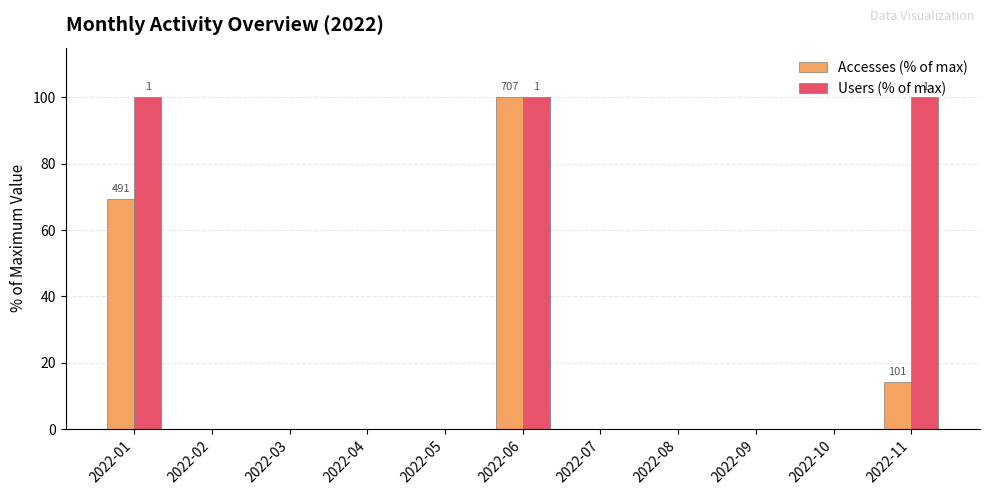

Where is Accesses (% of max) nearest to the value 50?

2022-01